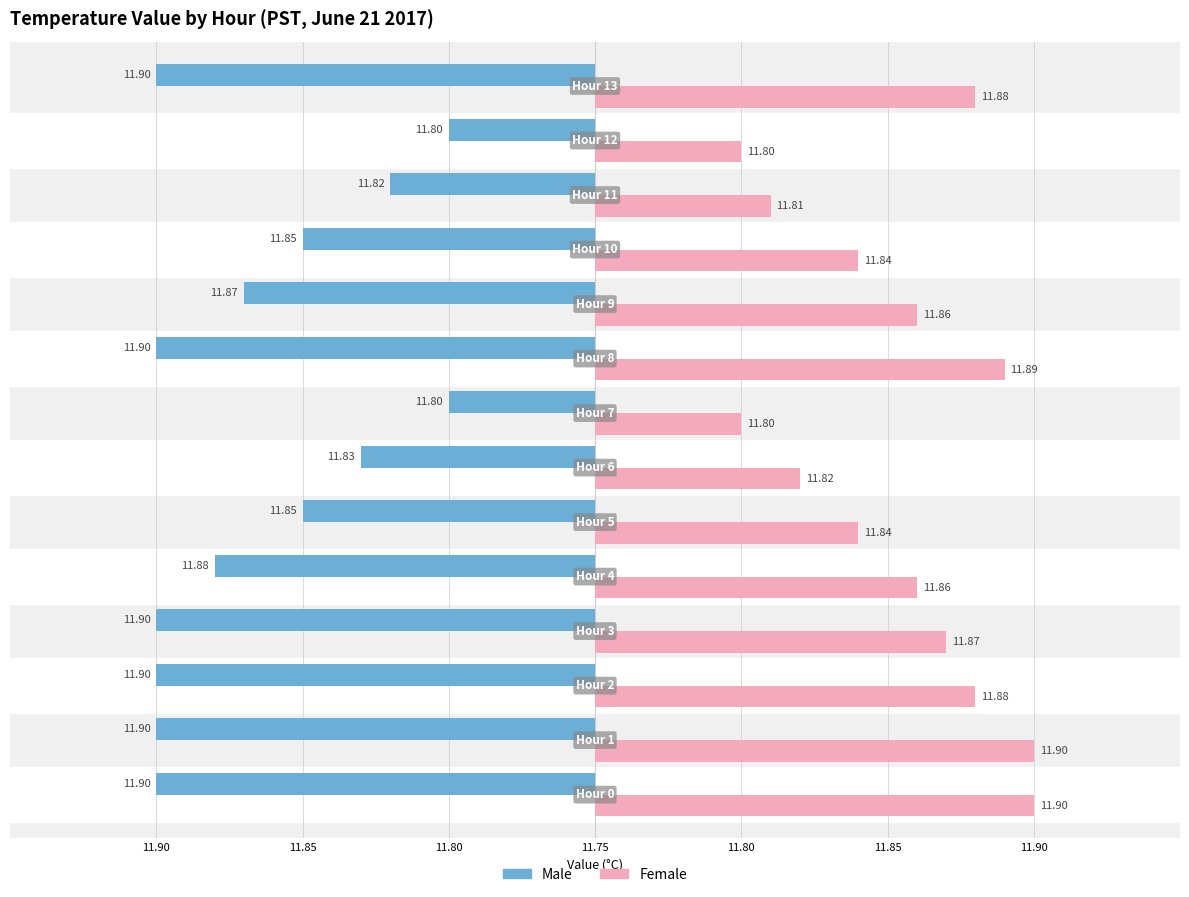

What are all the series names shown in the legend?

Male, Female